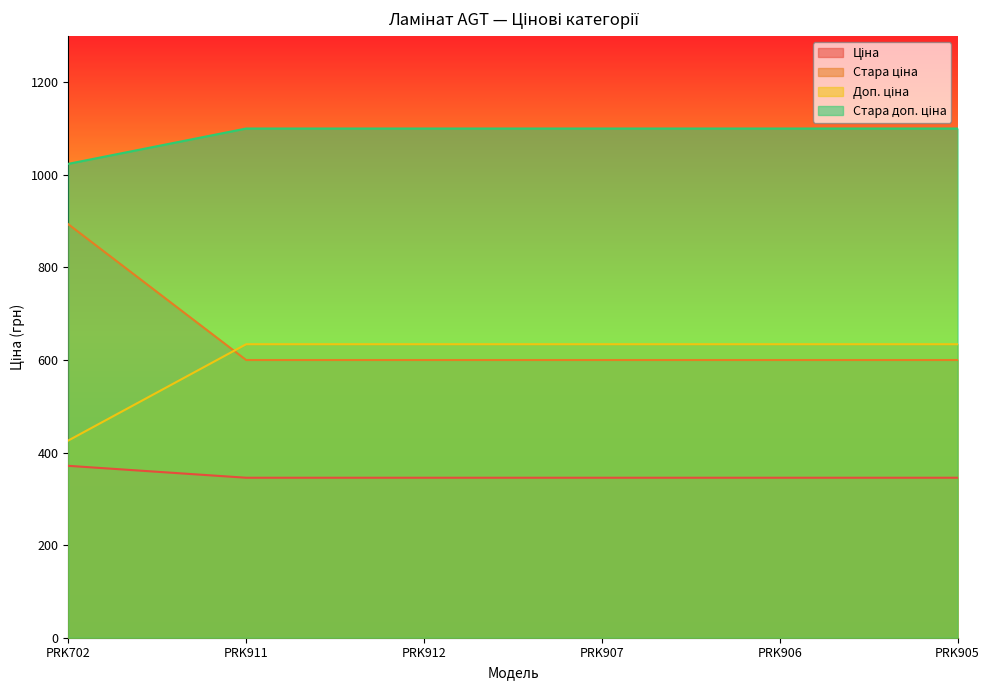

Rank the categories by Стара ціна value from highest to lowest.

PRK702, PRK911, PRK912, PRK907, PRK906, PRK905